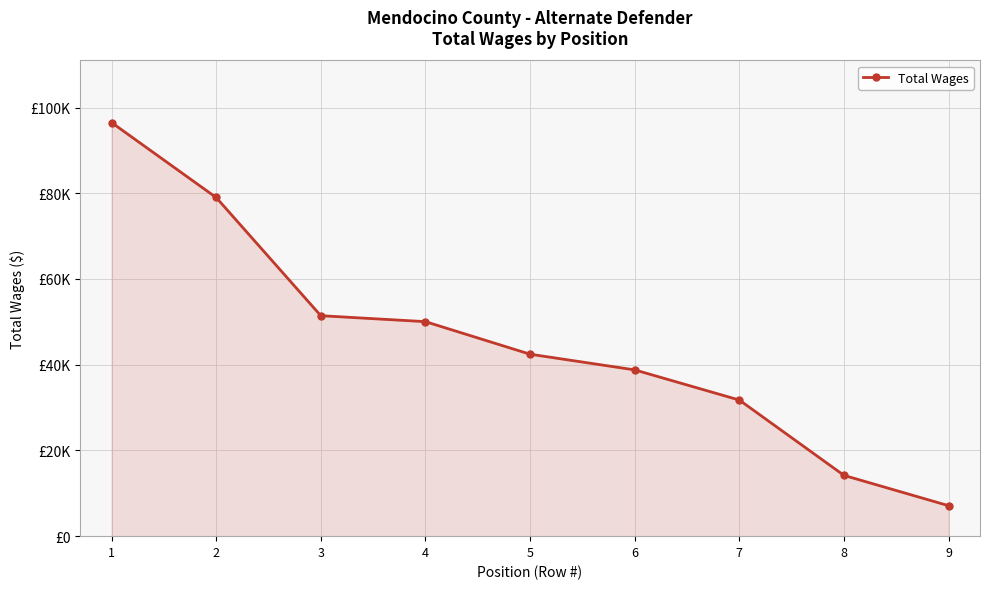

Reading left to right, what are all the values shown in this chart?

1=96508	2=79014	3=51438	4=50047	5=42452	6=38795	7=31756	8=14180	9=7110